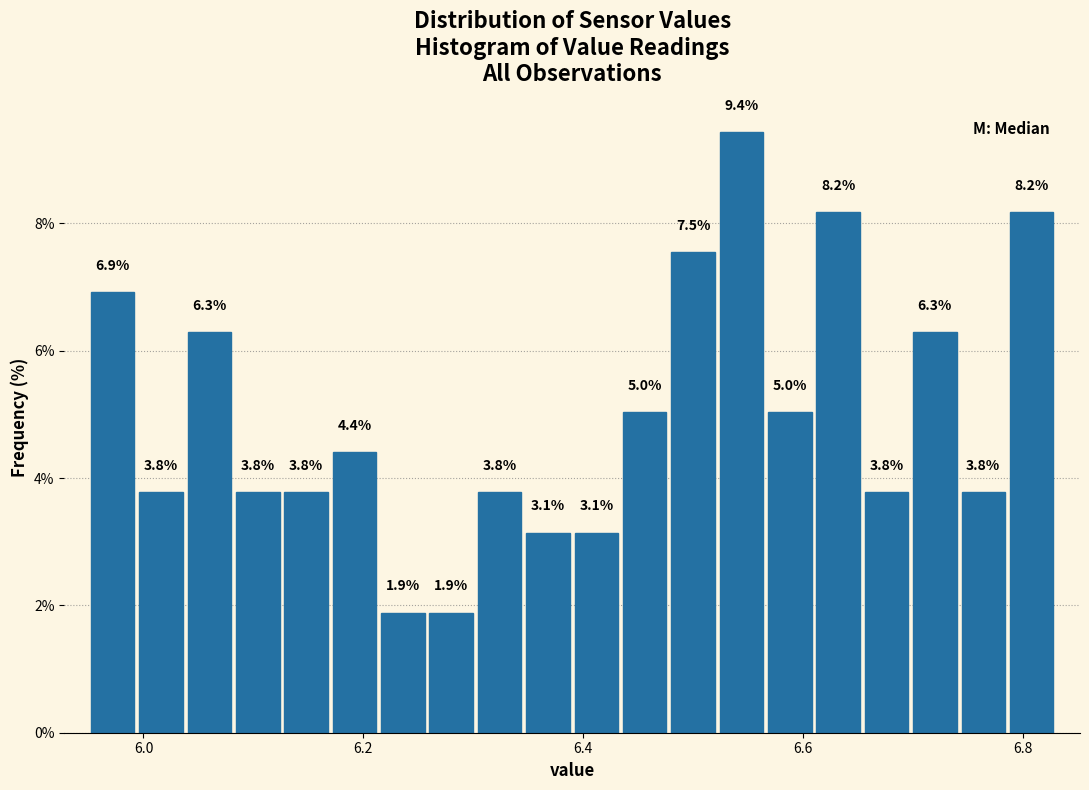

Around what value on the x-axis is the tallest bar? Give the approximate position of its centre, as read against the axis.

6.54